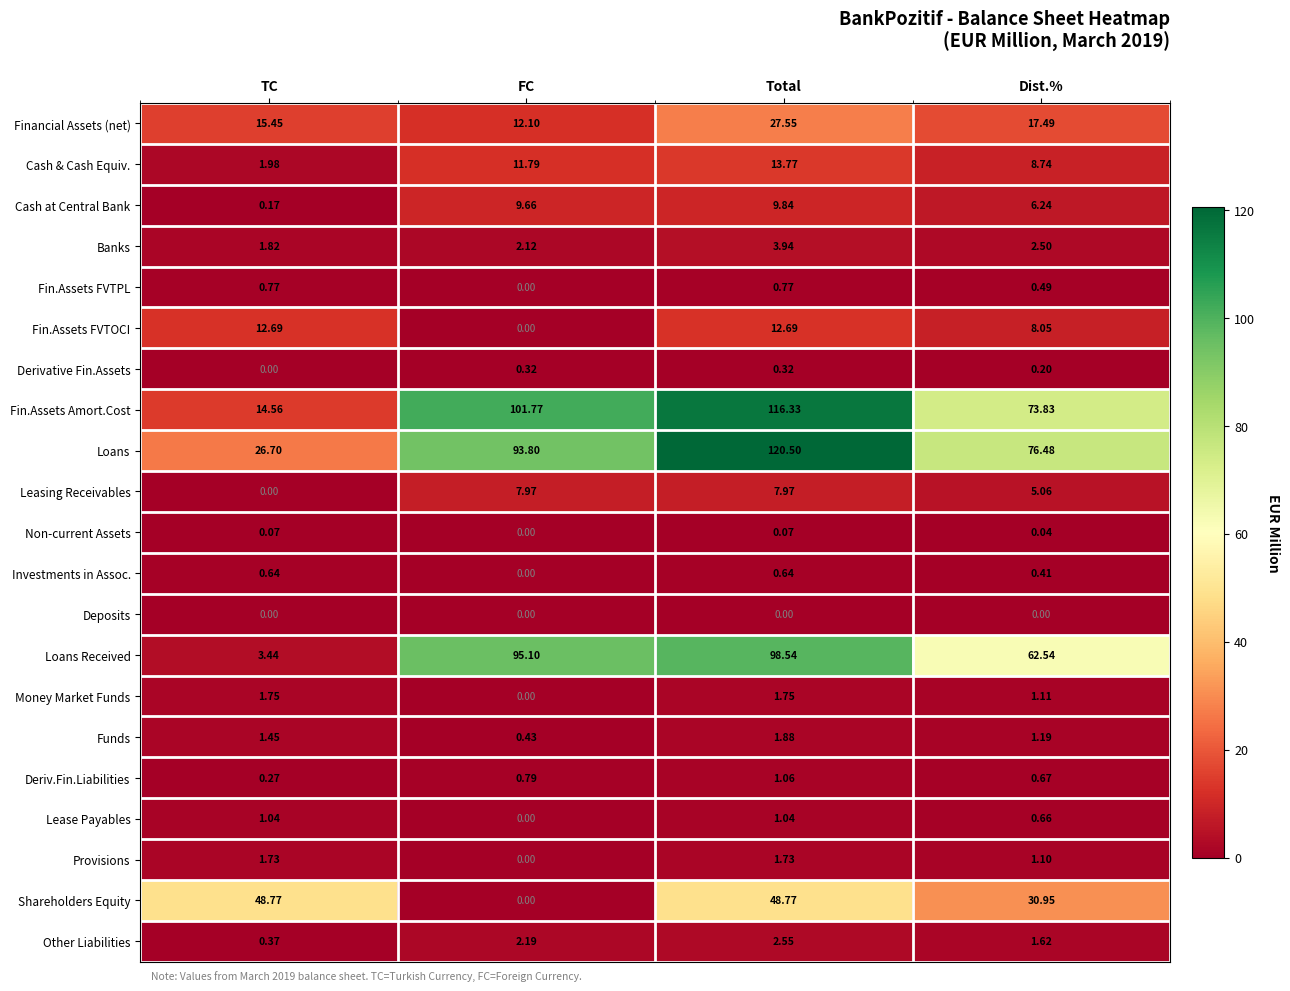

List the series in order of their peak value, lowest first.

Deposits, Non-current Assets, Derivative Fin.Assets, Investments in Assoc., Fin.Assets FVTPL, Lease Payables, Deriv.Fin.Liabilities, Provisions, Money Market Funds, Funds, Other Liabilities, Banks, Leasing Receivables, Cash at Central Bank, Fin.Assets FVTOCI, Cash & Cash Equiv., Financial Assets (net), Shareholders Equity, Loans Received, Fin.Assets Amort.Cost, Loans